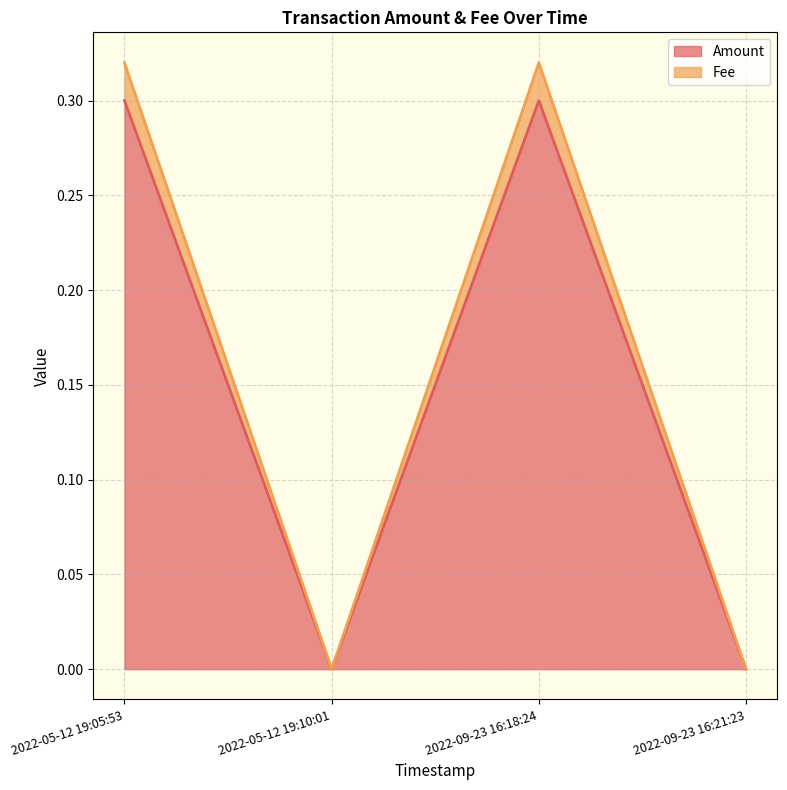

What is the difference between the maximum and second lowest values in the Fee series?

0.3